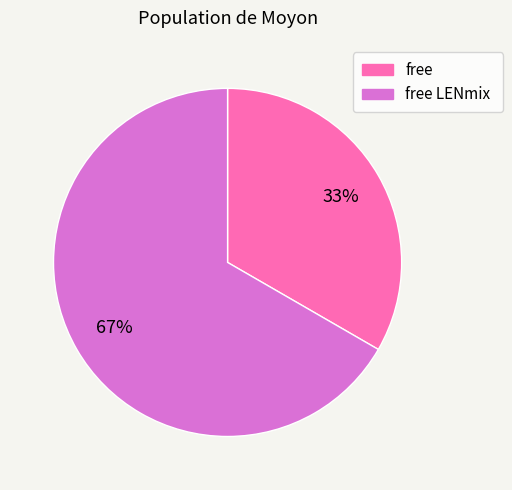

Is there a majority slice in this chart?

Yes